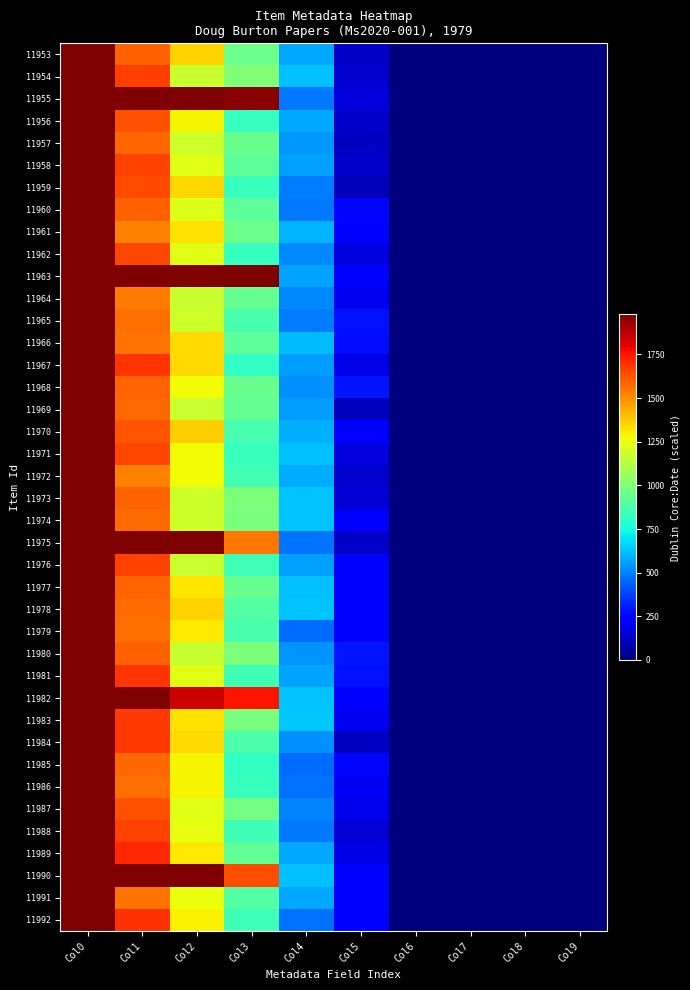

Between Col4 and Col9, which is larger?

Col4